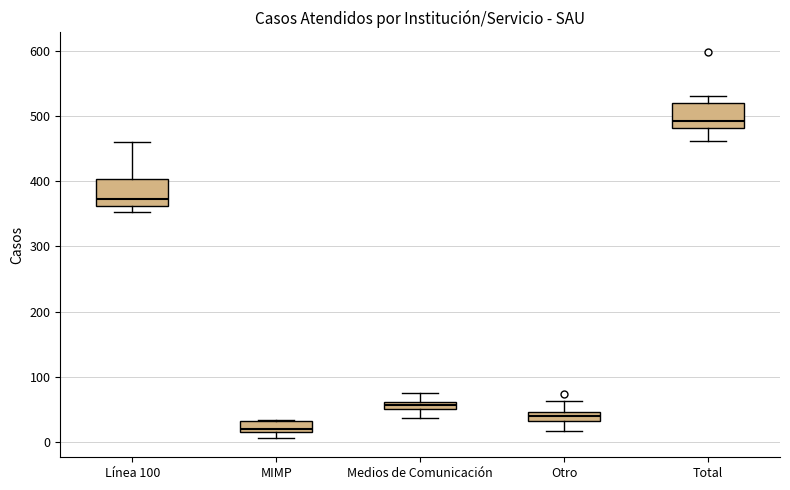

Which box's median line is the lowest?

MIMP